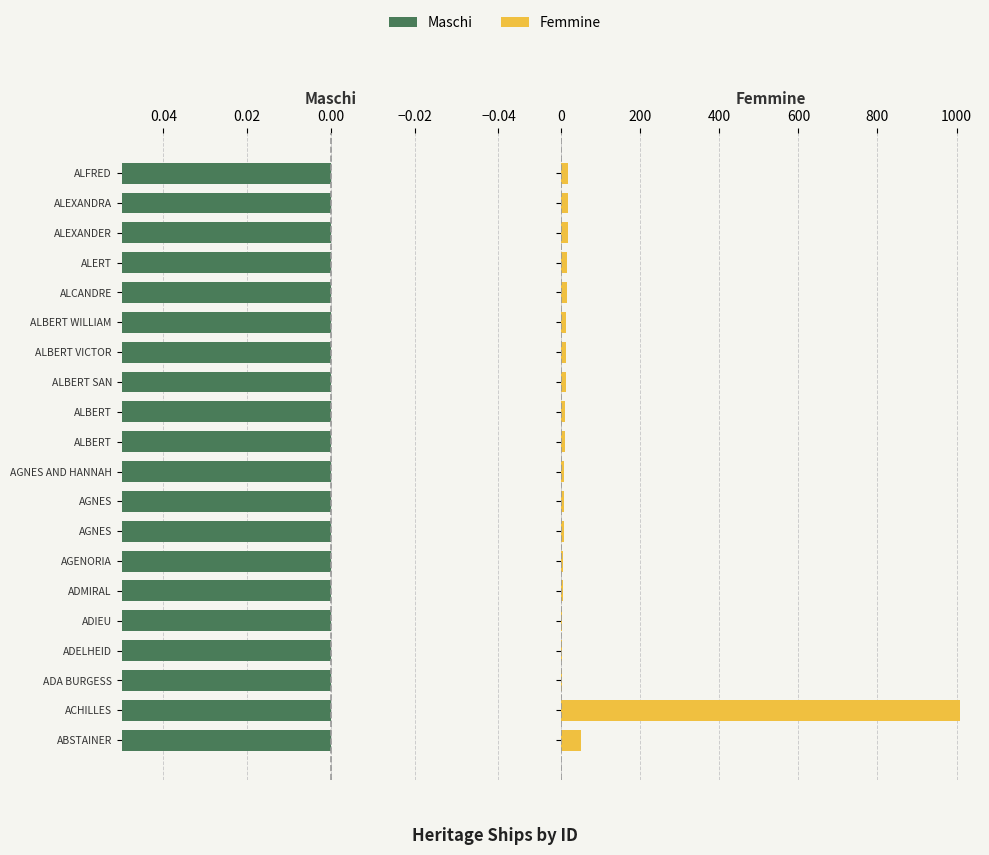

Count the number of data series in this chart.

2